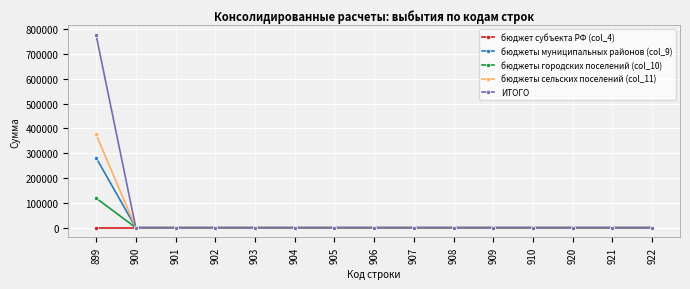

What is the total value across all series at 899?

1552357.0